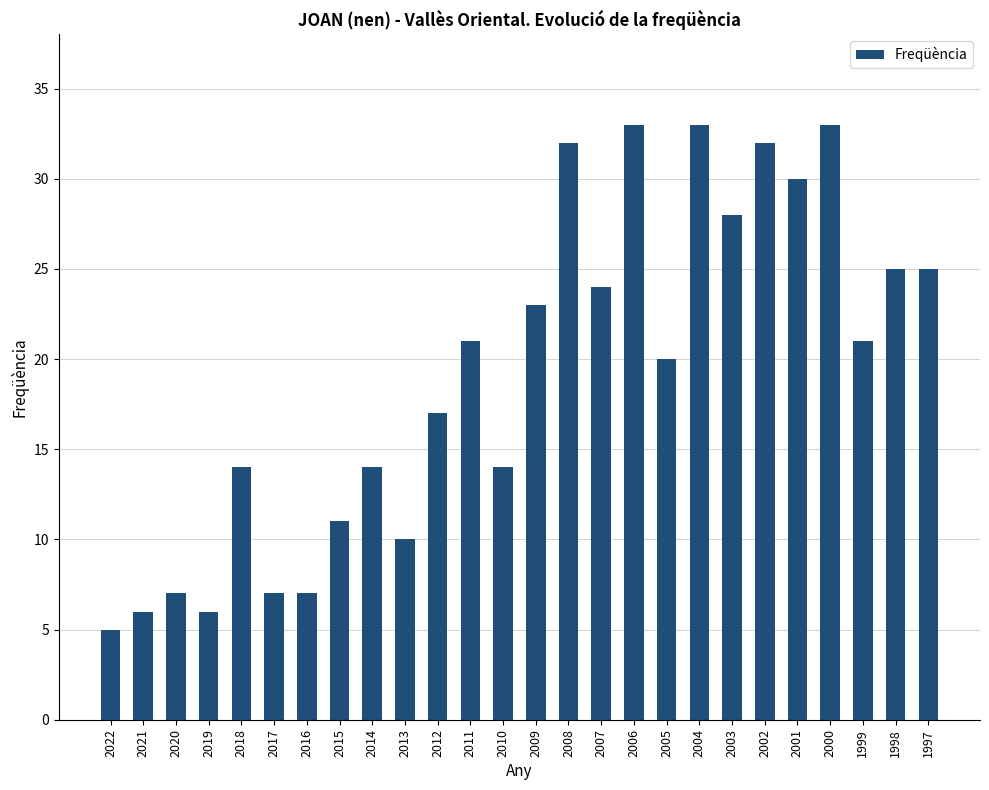

How many bars are there in total?

26